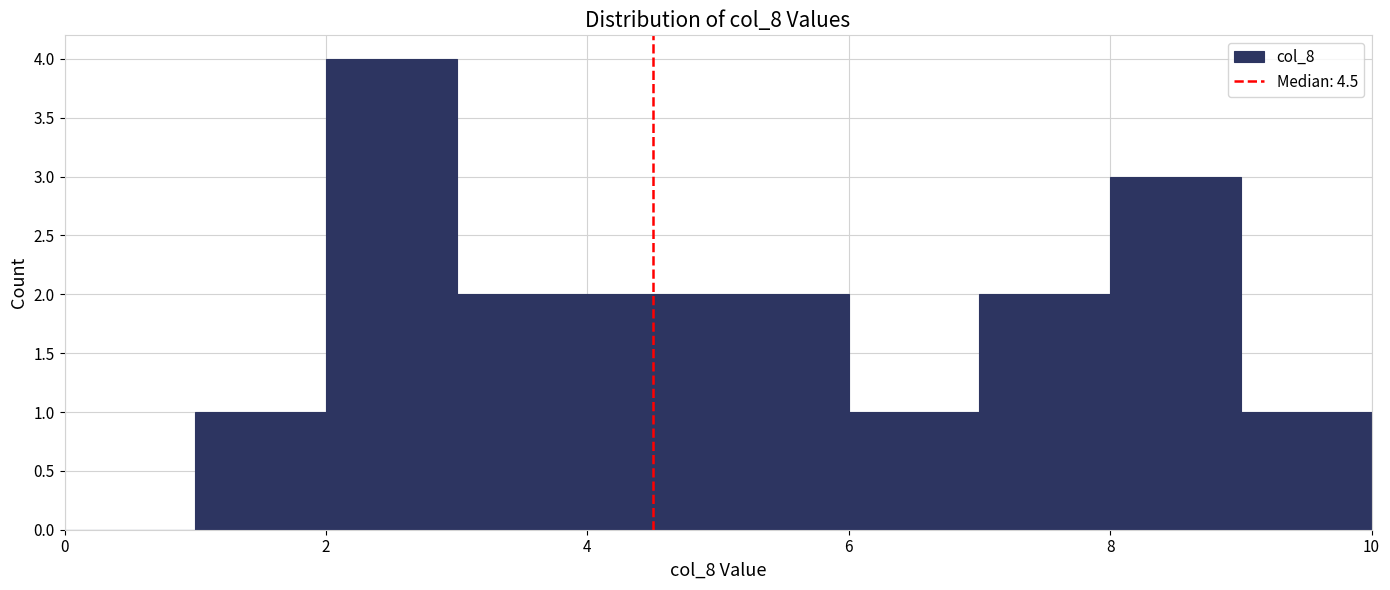

Reading left to right, transcribe this chart: for each bar, give the range it covers on the x-axis and its height. The values are not printed on the chart, so give them approximately, as read against the axis.

0 to 1: 0
1 to 2: 1
2 to 3: 4
3 to 4: 2
4 to 5: 2
5 to 6: 2
6 to 7: 1
7 to 8: 2
8 to 9: 3
9 to 10: 1